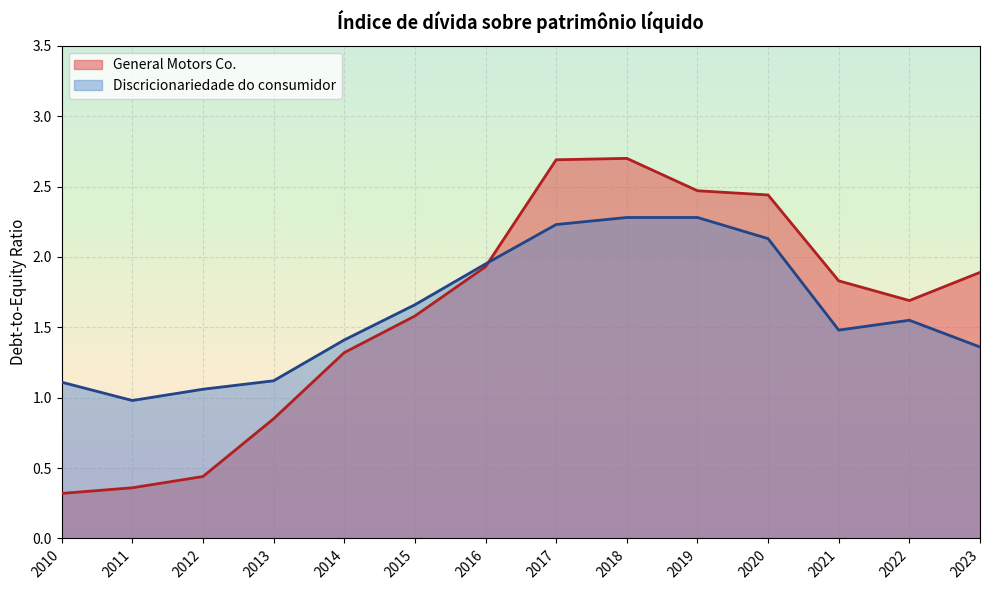

What is the sum of the General Motors Co. values at 2010 and 2016?

2.2